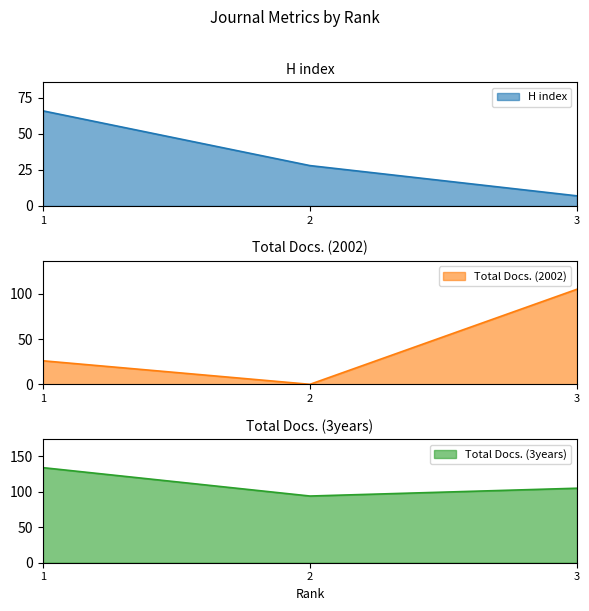

Reading right to left, list all the values displayed in this chart.

H index: 7	28	66
Total Docs. (2002): 105	0	26
Total Docs. (3years): 105	94	134